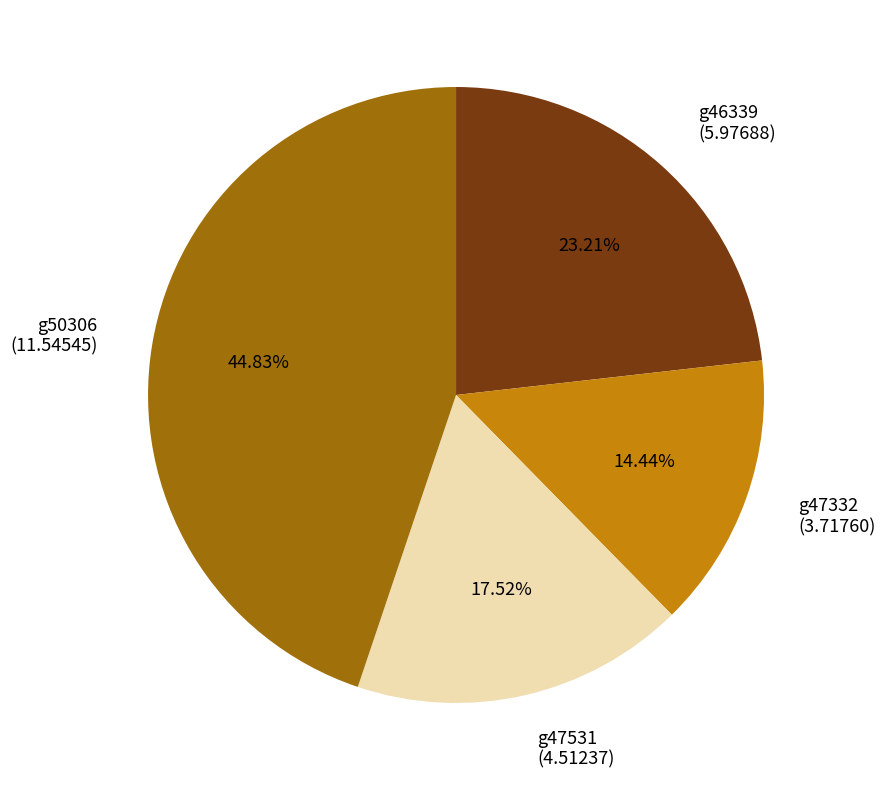

To the nearest percent, what portion does g50306 represent?

45%